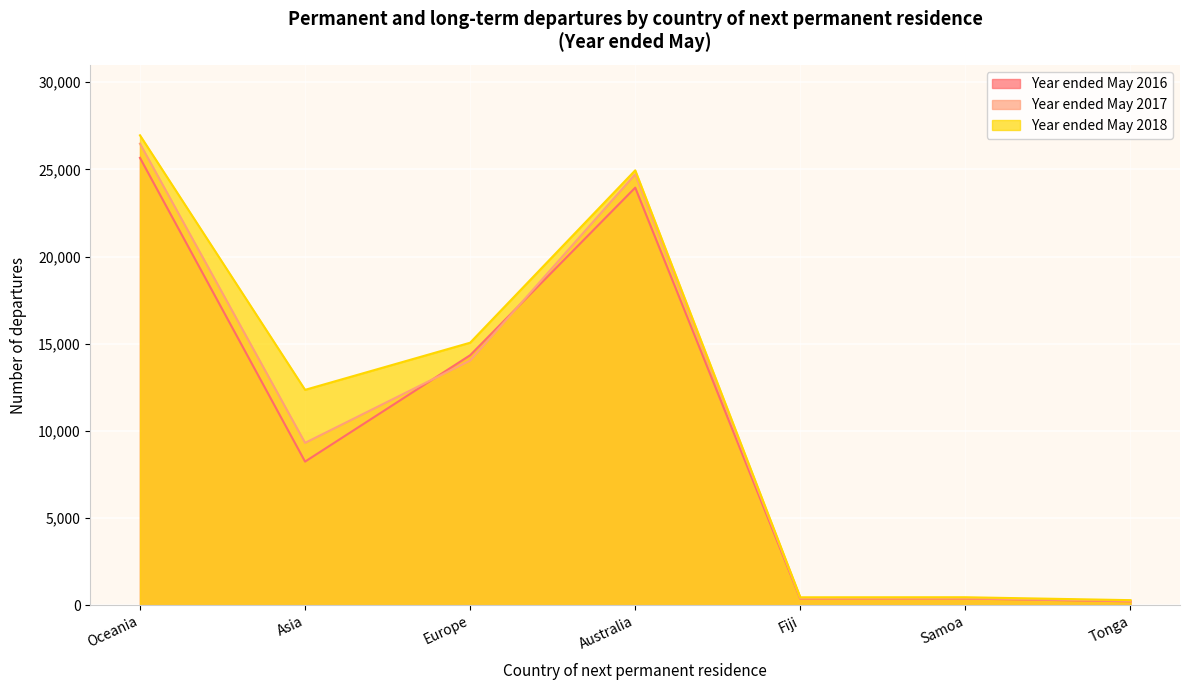

True or false: Year ended May 2018 has more than 2 points higher than both neighbors.

False